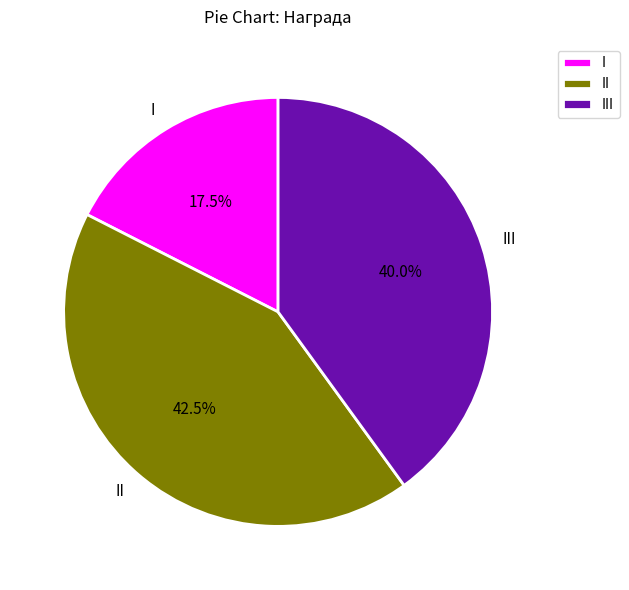

Approximately how many times larger is the value at II compared to III?

1.1